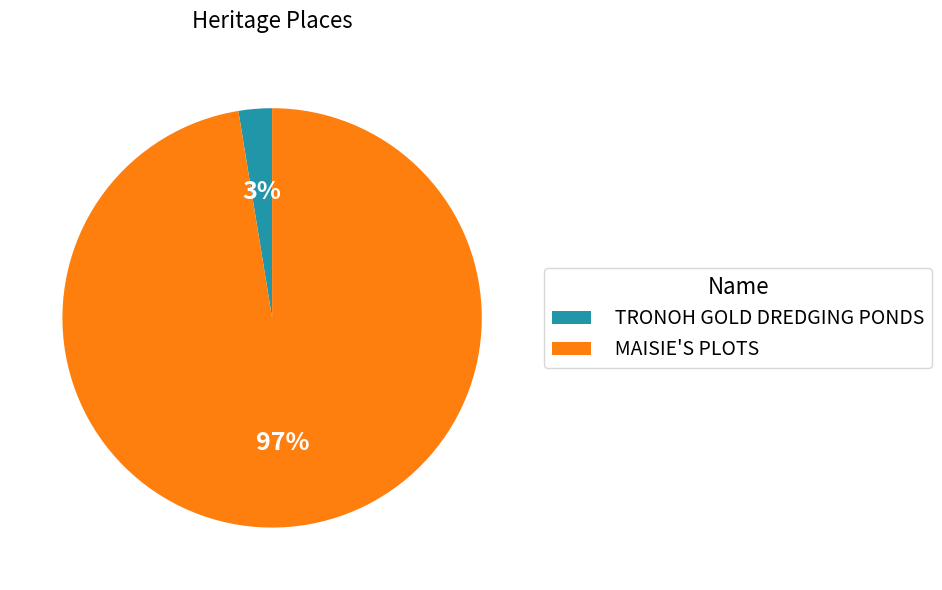

Which slice represents more than half of the pie?

MAISIE'S PLOTS